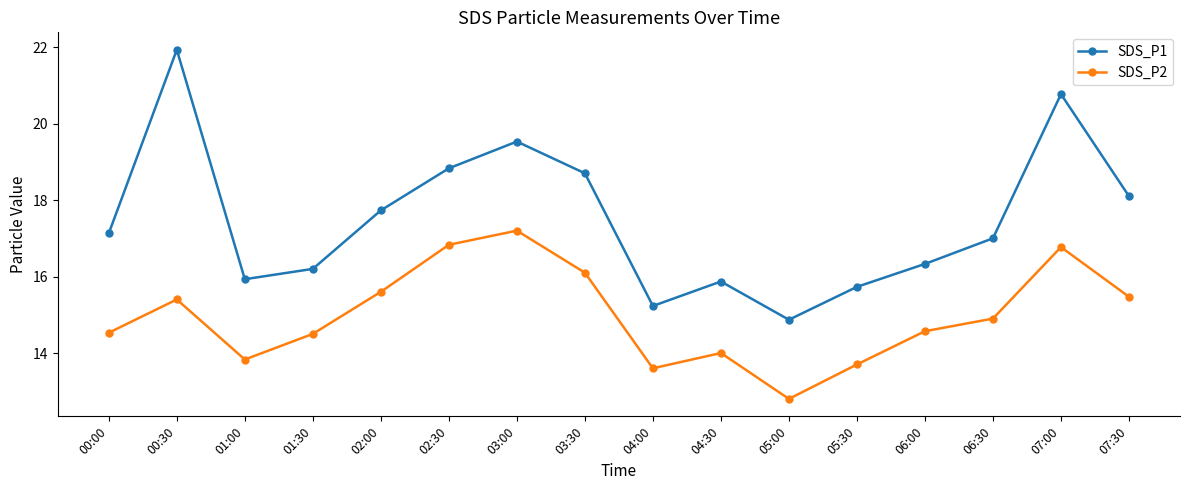

Is it true that SDS_P1 equals 24.3 at 05:30?

False